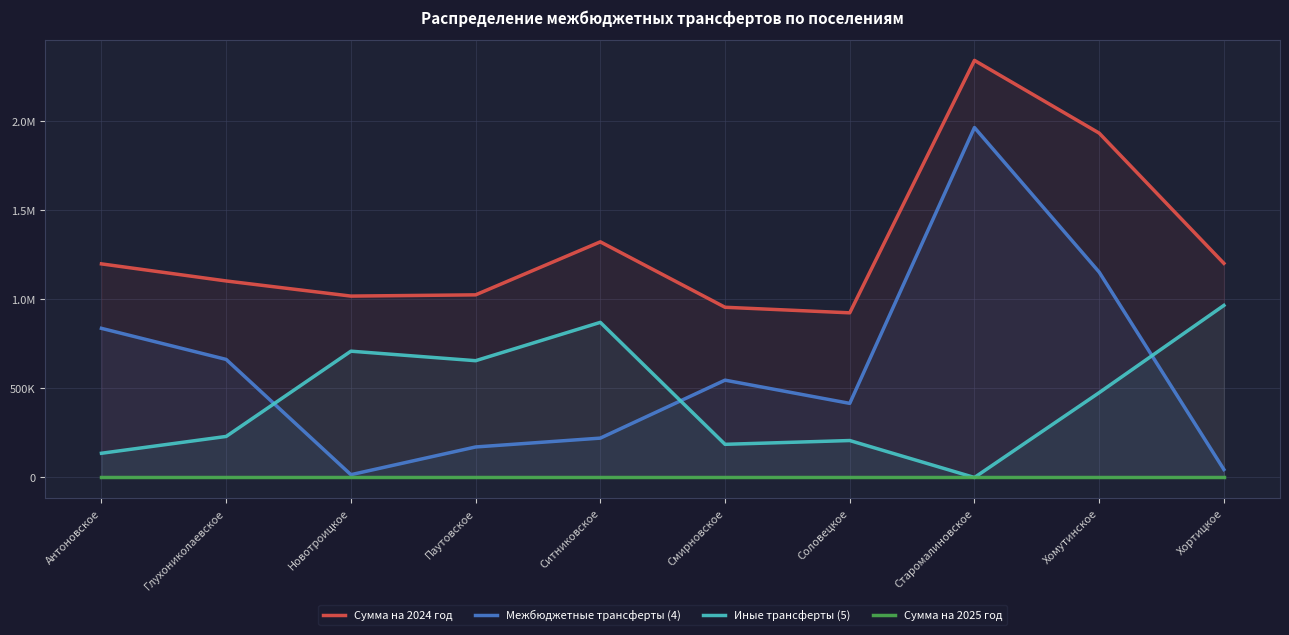

Which series has the largest total across all categories?

Сумма на 2024 год